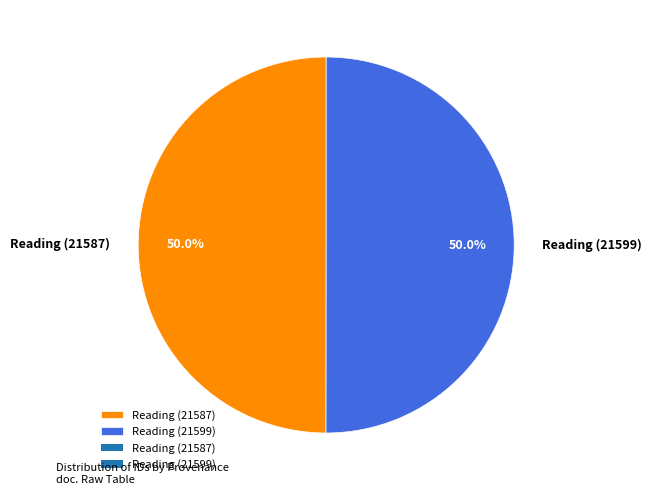

To the nearest percent, what percentage of the pie is Reading (21599)?

50%